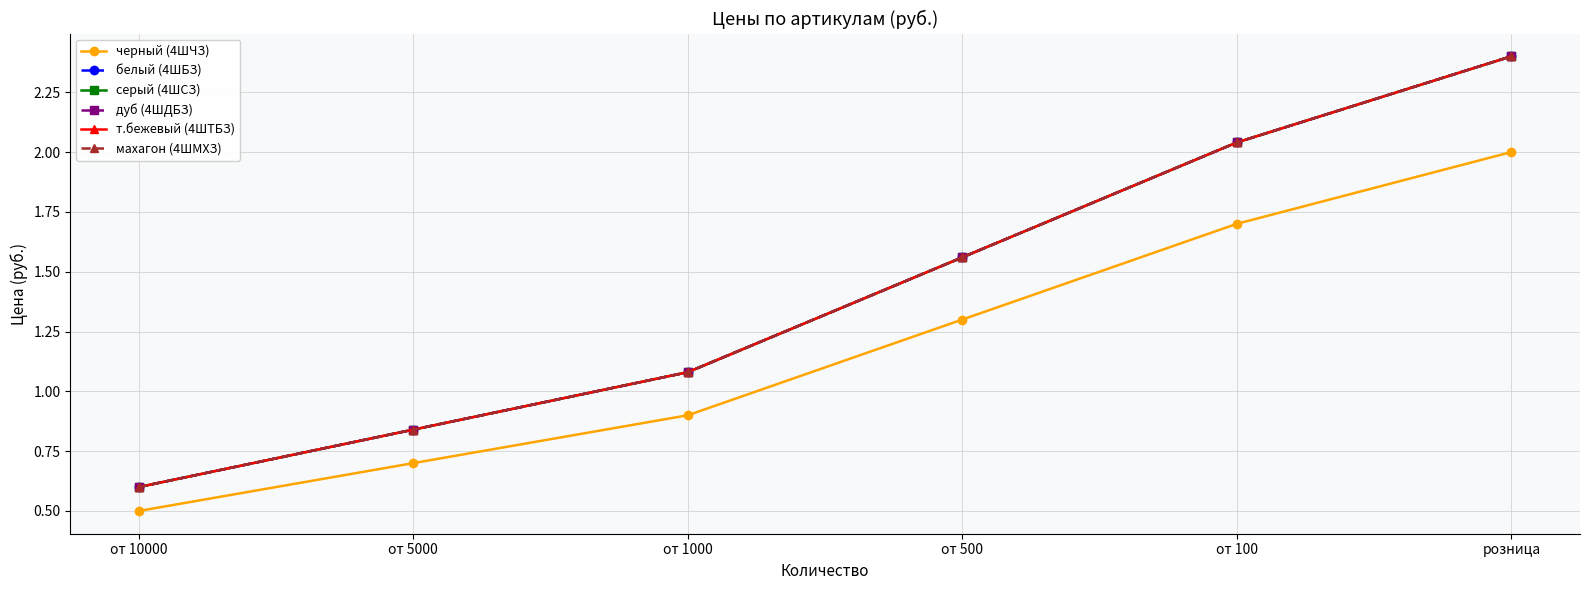

What position from the left is от 100?

5